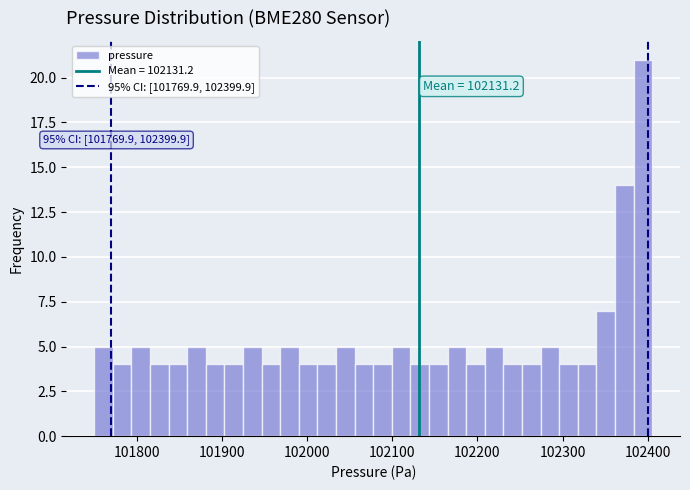

Around what value on the x-axis is the tallest bar? Give the approximate position of its centre, as read against the axis.

102390